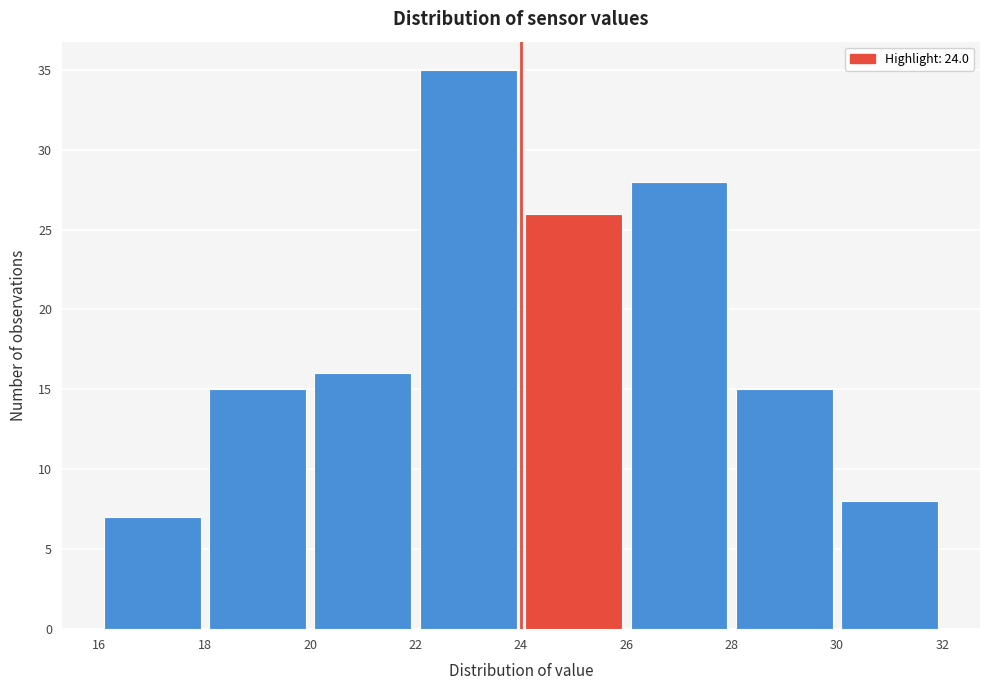

Reading left to right, transcribe this chart: for each bar, give the range it covers on the x-axis and its height. The values are not printed on the chart, so give them approximately, as read against the axis.

16 to 18: 7
18 to 20: 15
20 to 22: 16
22 to 24: 35
24 to 26: 26
26 to 28: 28
28 to 30: 15
30 to 32: 8